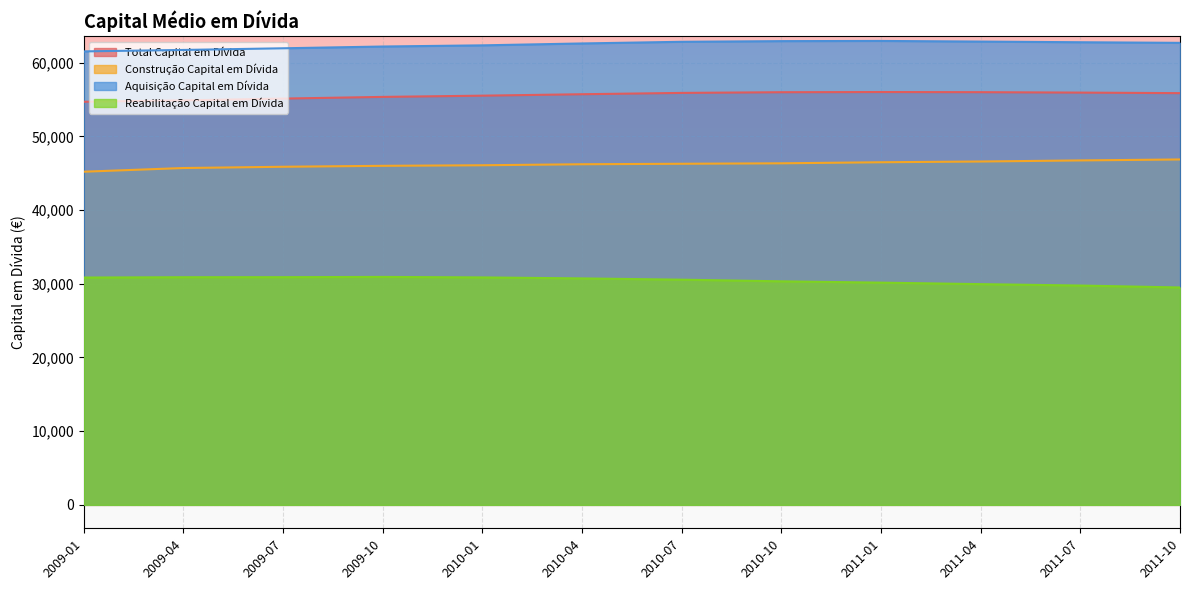

Reading right to left, what are all the values shown in this chart?

Total Capital em Dívida: 55868	55942	56000	56019	55994	55900	55721	55526	55358	55130	54887	54698
Construção Capital em Dívida: 46870	46739	46592	46491	46348	46285	46220	46083	46007	45879	45708	45207
Aquisição Capital em Dívida: 62693	62775	62866	62952	62926	62836	62611	62354	62195	61955	61730	61534
Reabilitação Capital em Dívida: 29498	29761	29951	30155	30333	30557	30729	30863	30931	30896	30890	30846